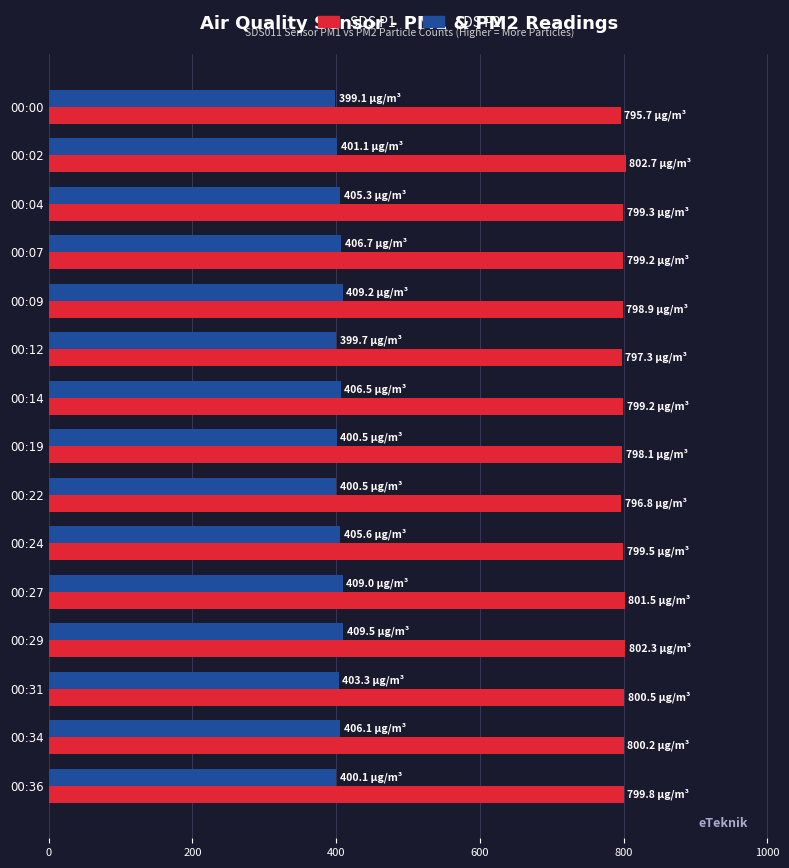

What is the average value of the SDS P1 series?

799.4